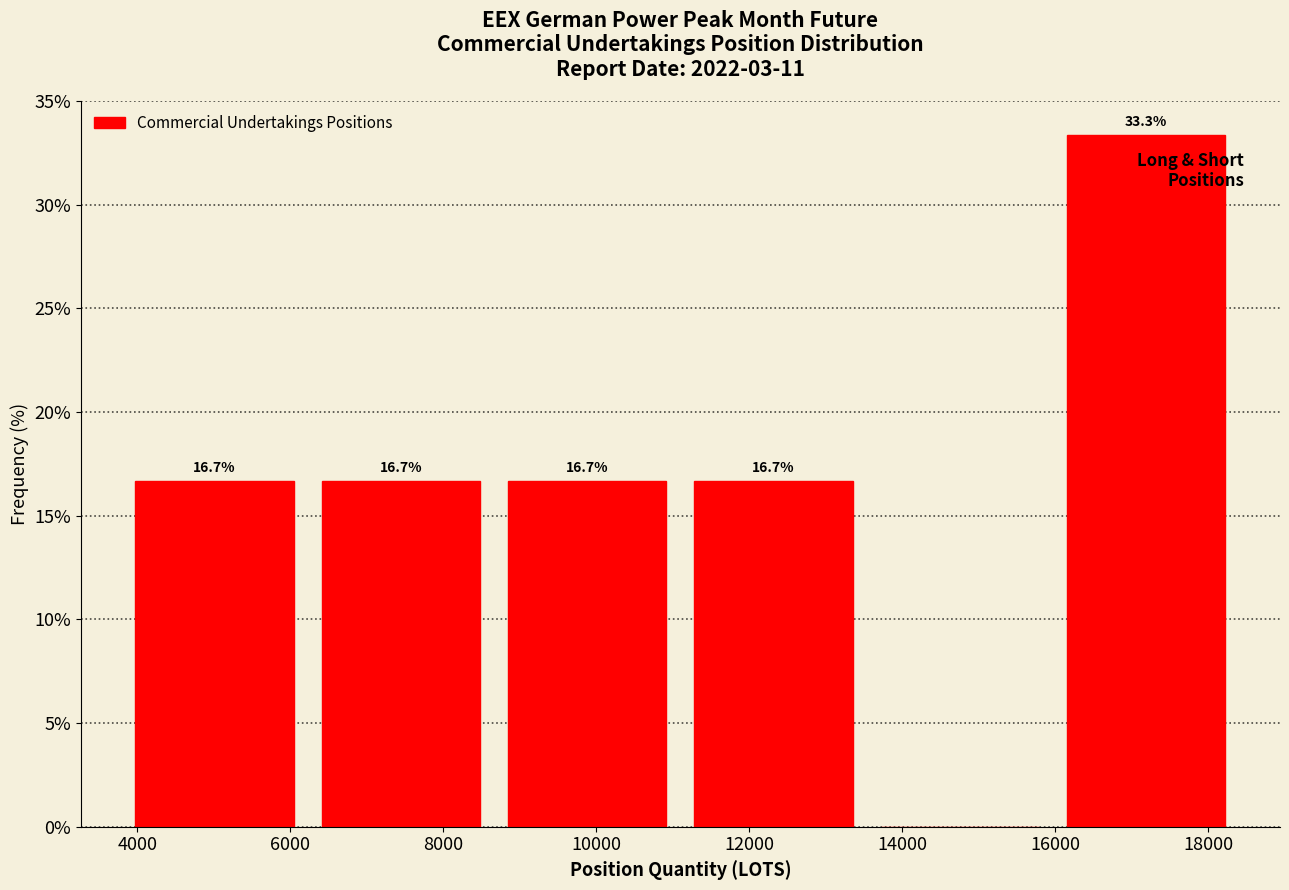

Over which range of the x-axis is the bar tallest?

16000 to 18400